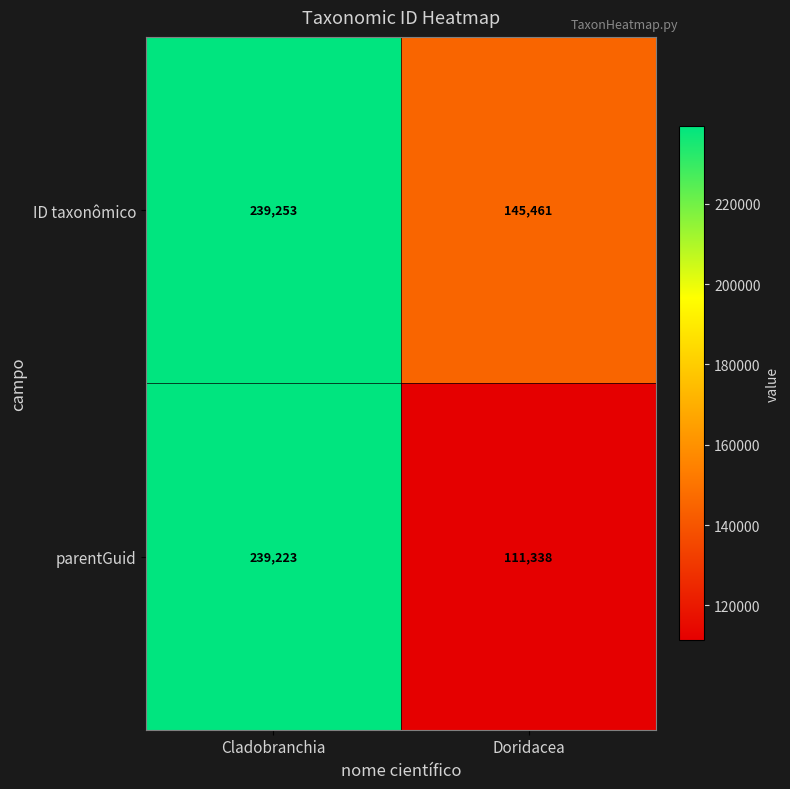

Reading left to right, what are all the values shown in this chart?

ID taxonômico: 239253	145461
parentGuid: 239223	111338